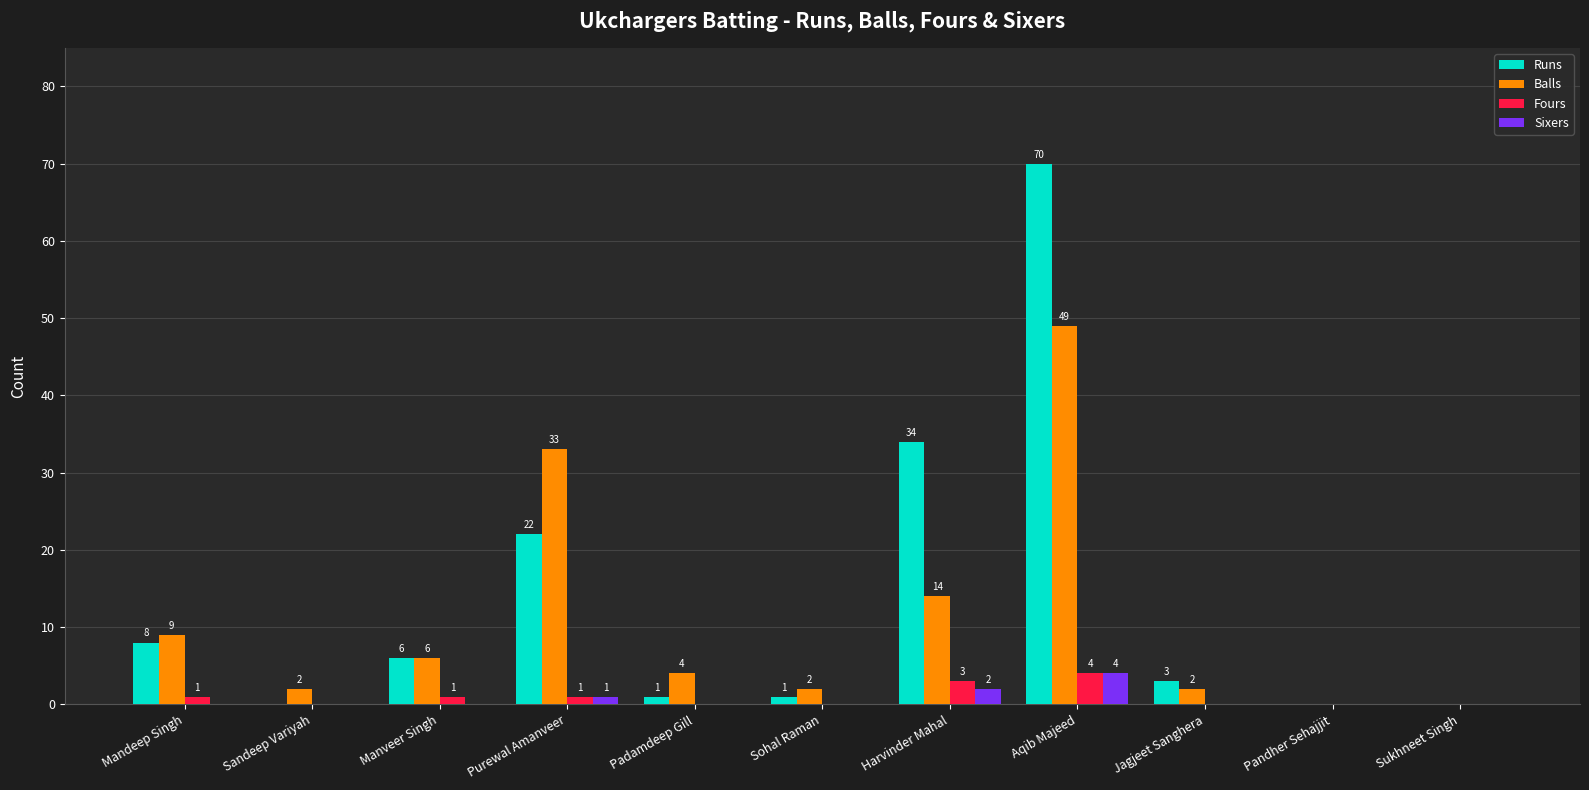

What is the total value across all series at Purewal Amanveer?

57